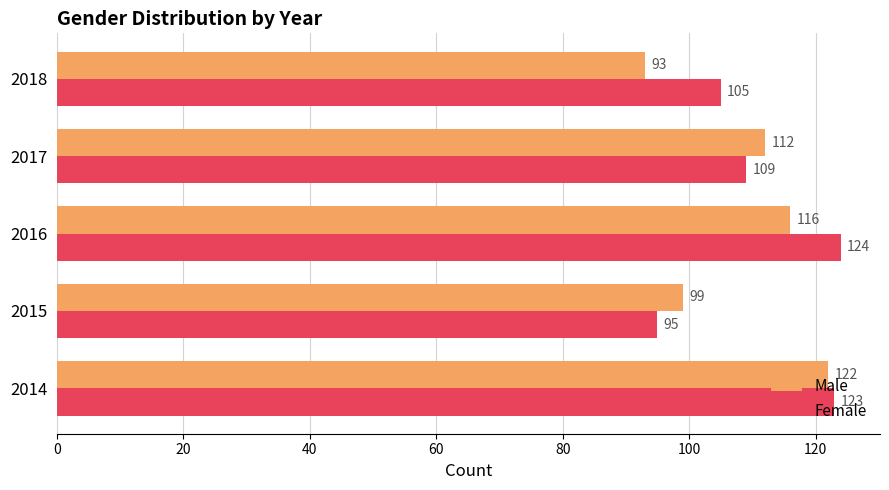

At 2016, list the series in order from largest to smallest.

Female, Male